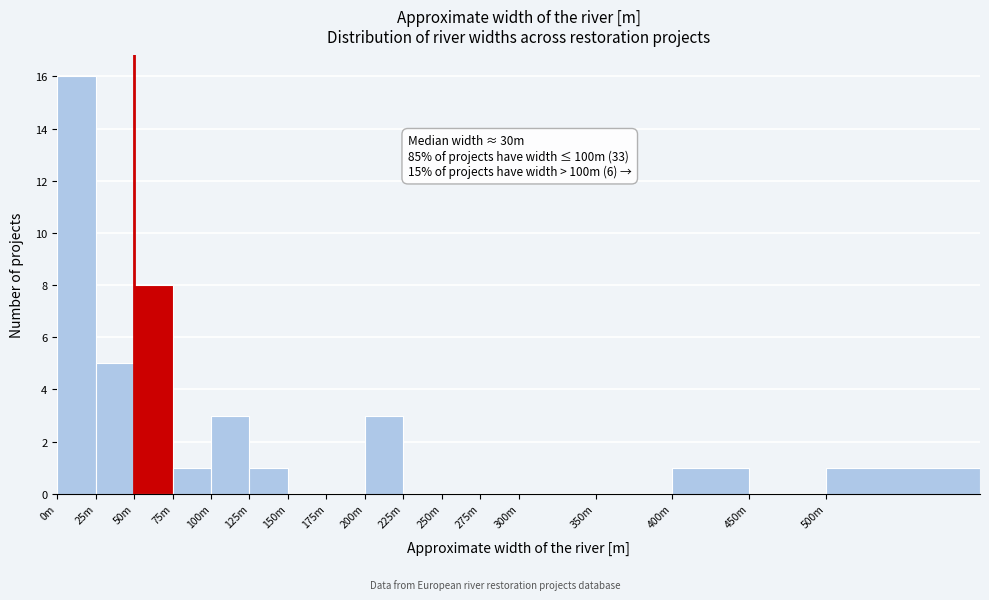

Reading right to left, list all the values displayed in this chart.

500m=1	450m=0	400m=1	350m=0	300m=0	275m=0	250m=0	225m=0	200m=3	175m=0	150m=0	125m=1	100m=3	75m=1	50m=8	25m=5	0m=16